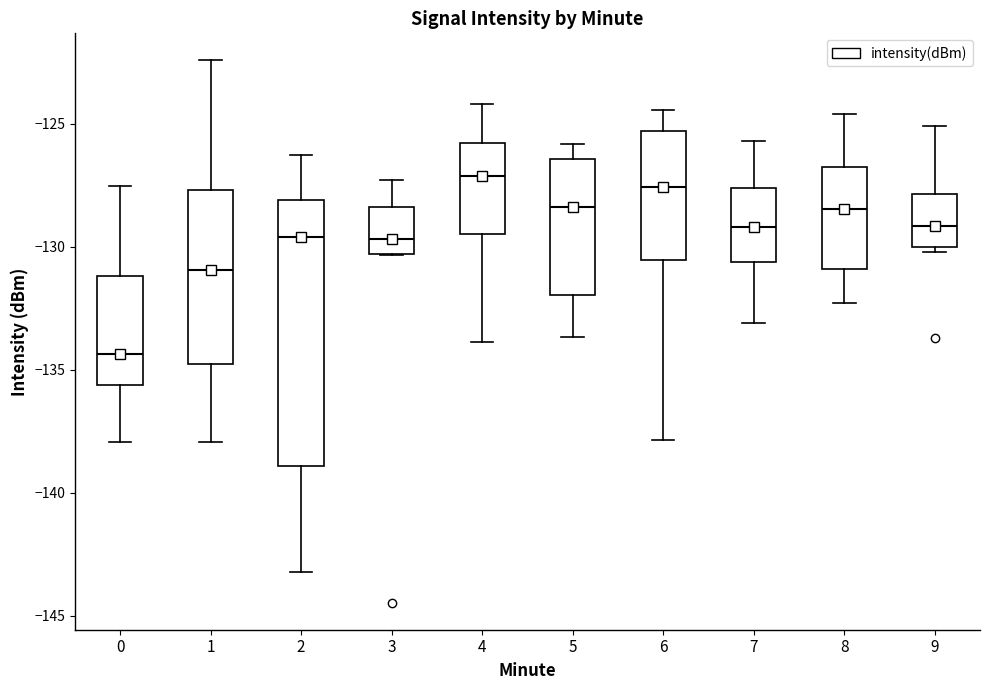

Reading left to right, transcribe this box plot: for each box, give where its median line is, the range the box spans, and where its two whiskers end, as read against the y-axis. The values are not printed on the chart, so give them approximately, as read against the axis.

0: median -134.5, box -135.5 to -131.0, whiskers -138.0 to -127.5
1: median -131.0, box -135.0 to -127.5, whiskers -138.0 to -122.5
2: median -129.5, box -139.0 to -128.0, whiskers -143.0 to -126.5
3: median -129.5, box -130.5 to -128.5, whiskers -130.5 to -127.5
4: median -127.0, box -129.5 to -126.0, whiskers -134.0 to -124.0
5: median -128.5, box -132.0 to -126.5, whiskers -133.5 to -126.0
6: median -127.5, box -130.5 to -125.5, whiskers -138.0 to -124.5
7: median -129.0, box -130.5 to -127.5, whiskers -133.0 to -125.5
8: median -128.5, box -131.0 to -126.5, whiskers -132.5 to -124.5
9: median -129.0, box -130.0 to -128.0, whiskers -130.0 (just below the box's lower edge) to -125.0